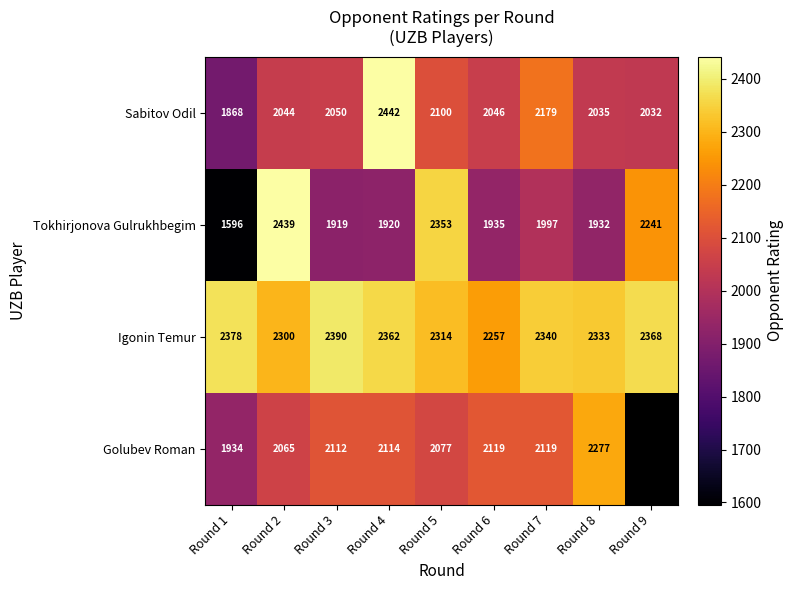

Rank the categories by Tokhirjonova Gulrukhbegim value from highest to lowest.

Round 2, Round 5, Round 9, Round 7, Round 6, Round 8, Round 4, Round 3, Round 1